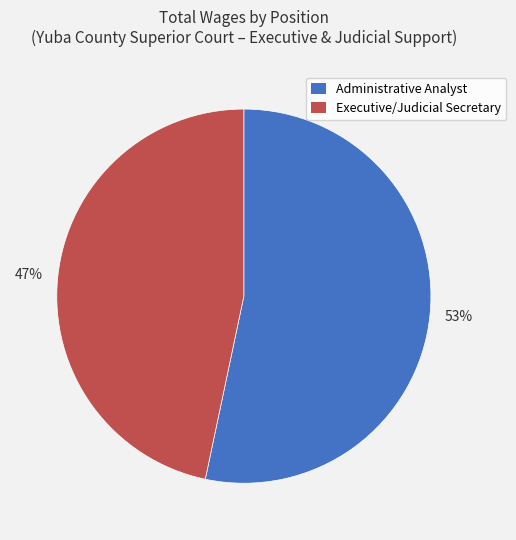

How many segments does this pie chart have?

2